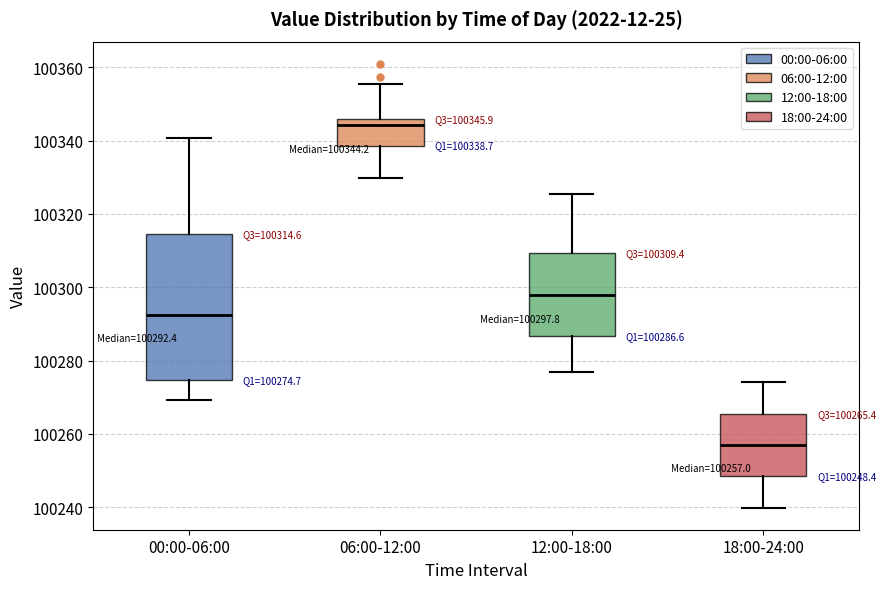

Which box's median line is the lowest?

18:00-24:00